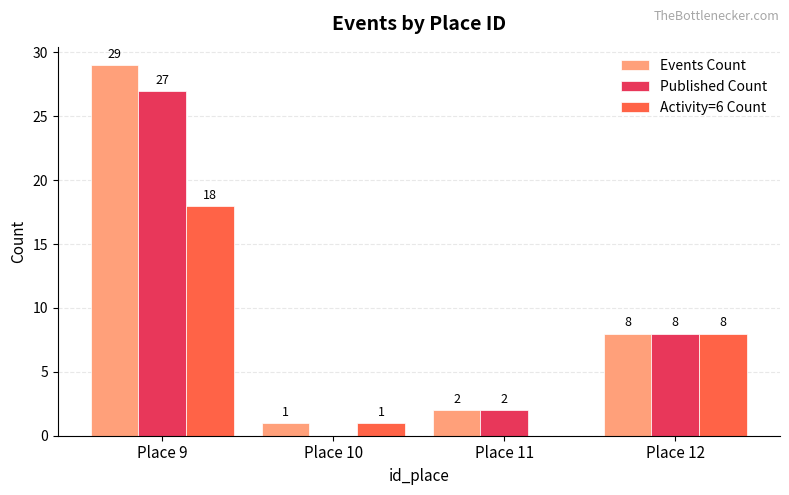

How many values in Activity=6 Count are above zero?

3